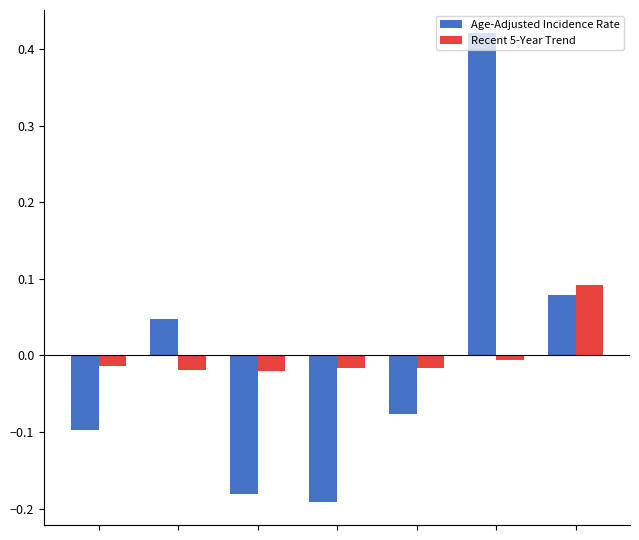

List the series in order of their peak value, lowest first.

Recent 5-Year Trend, Age-Adjusted Incidence Rate